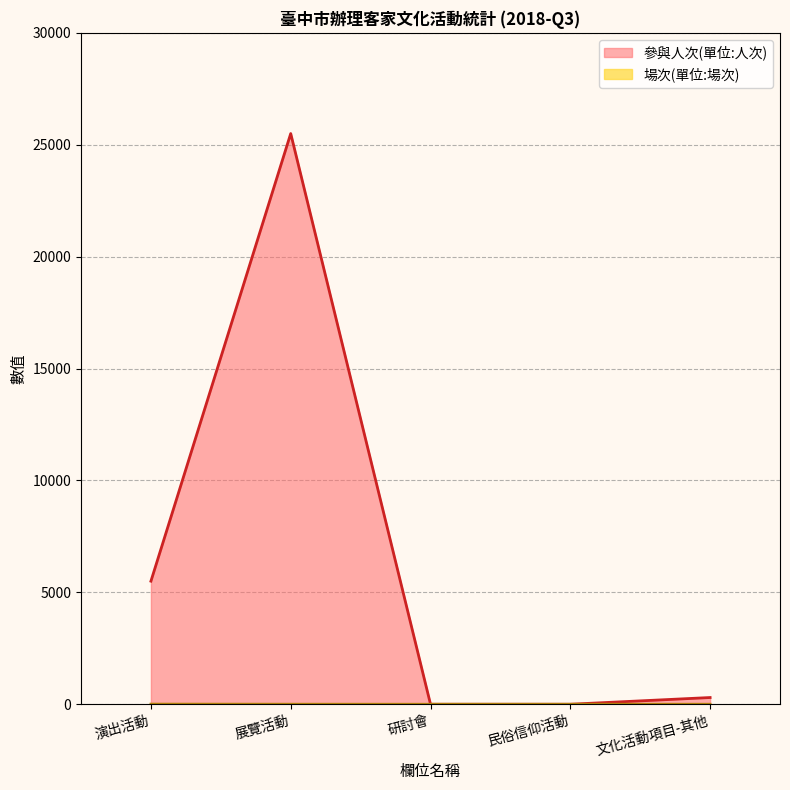

True or false: 參與人次(單位:人次) and 場次(單位:場次) intersect in this chart.

False